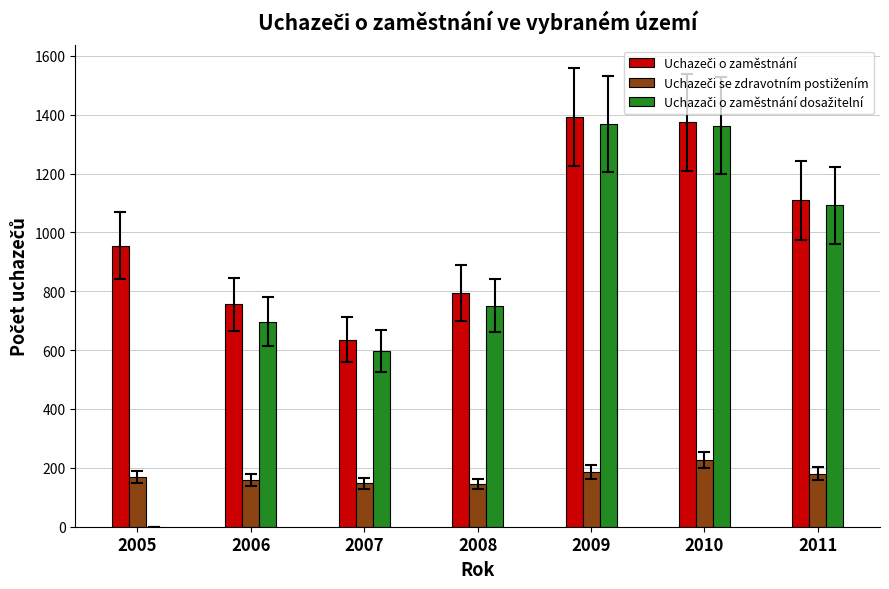

How many categories are shown in the chart?

7